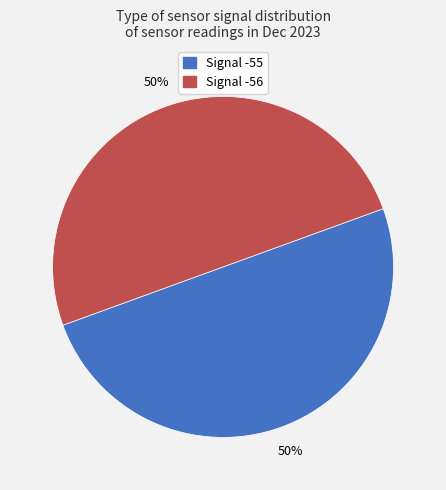

What is the ratio of the value at Signal -55 to the value at Signal -56?

1.0